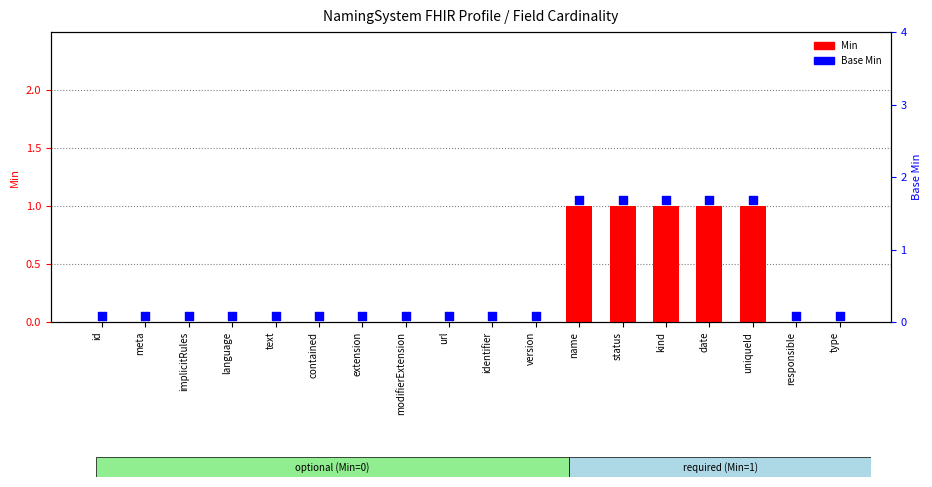

What is the total value across all series at version?

0.1